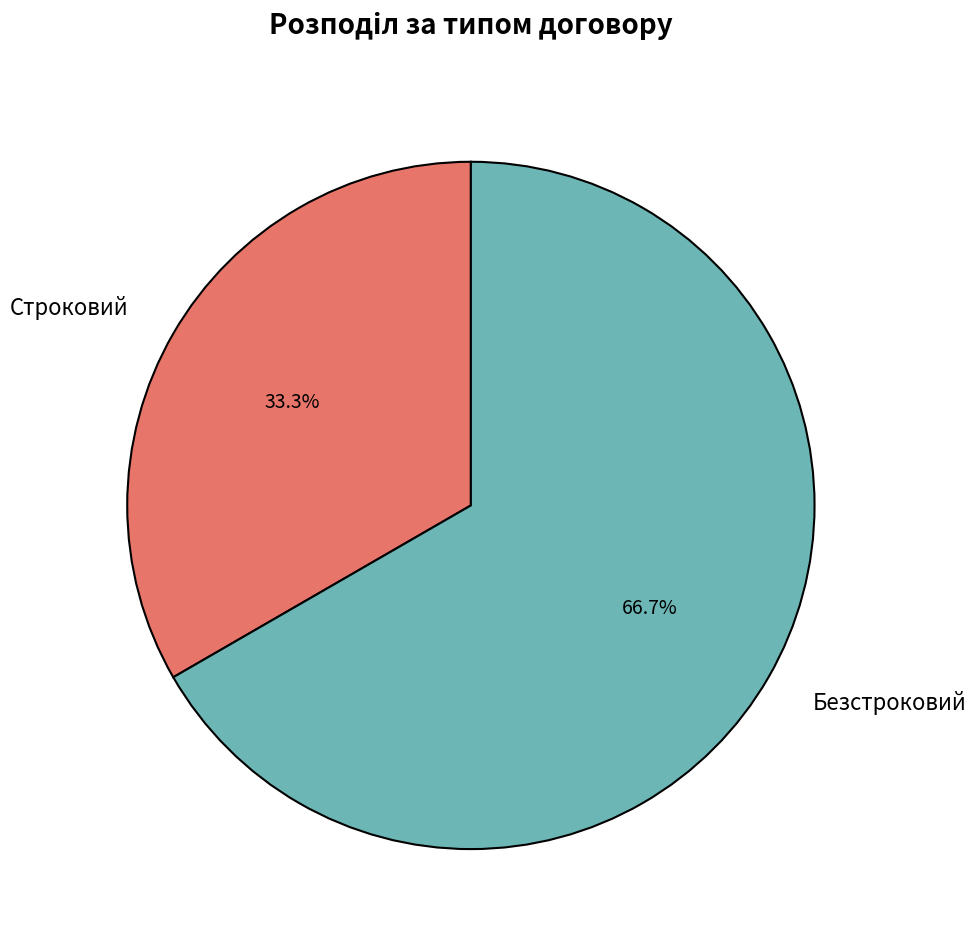

Does Строковий account for over 50% of the chart?

No